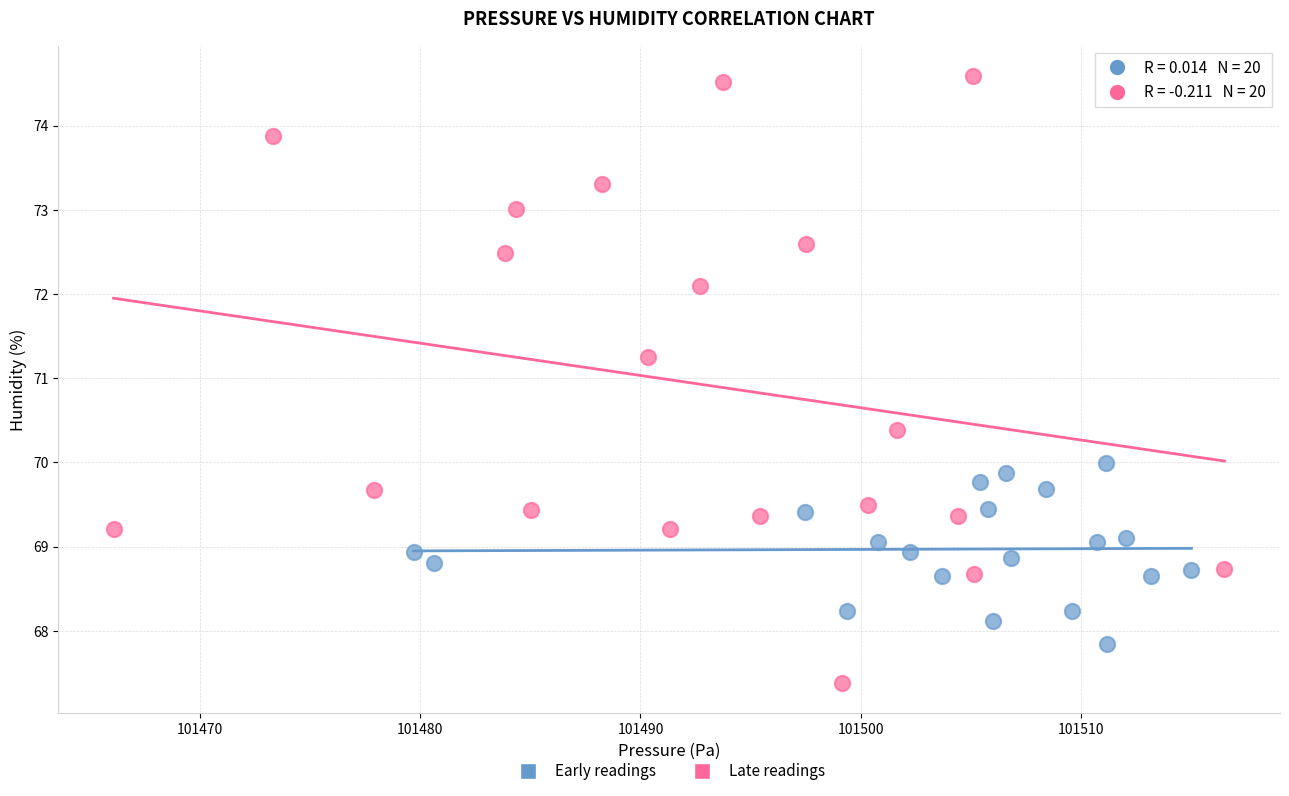

Which series contains the lowest Y value?

Late readings